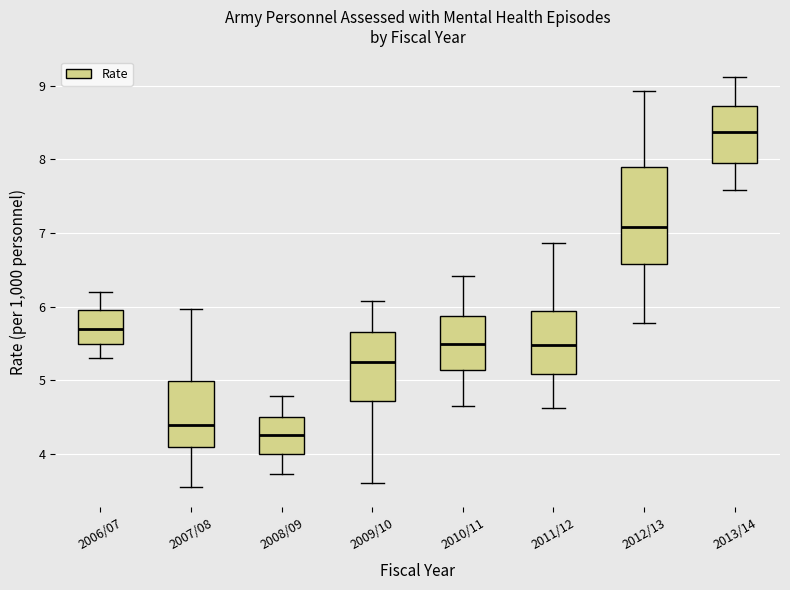

Reading left to right, transcribe this box plot: for each box, give where its median line is, the range the box spans, and where its two whiskers end, as read against the y-axis. The values are not printed on the chart, so give them approximately, as read against the axis.

2006/07: median 5.7, box 5.5 to 6.0, whiskers 5.3 to 6.2
2007/08: median 4.4, box 4.1 to 5.0, whiskers 3.6 to 6.0
2008/09: median 4.3, box 4.0 to 4.5, whiskers 3.7 to 4.8
2009/10: median 5.2, box 4.7 to 5.7, whiskers 3.6 to 6.1
2010/11: median 5.5, box 5.1 to 5.9, whiskers 4.6 to 6.4
2011/12: median 5.5, box 5.1 to 5.9, whiskers 4.6 to 6.9
2012/13: median 7.1, box 6.6 to 7.9, whiskers 5.8 to 8.9
2013/14: median 8.4, box 8.0 to 8.7, whiskers 7.6 to 9.1